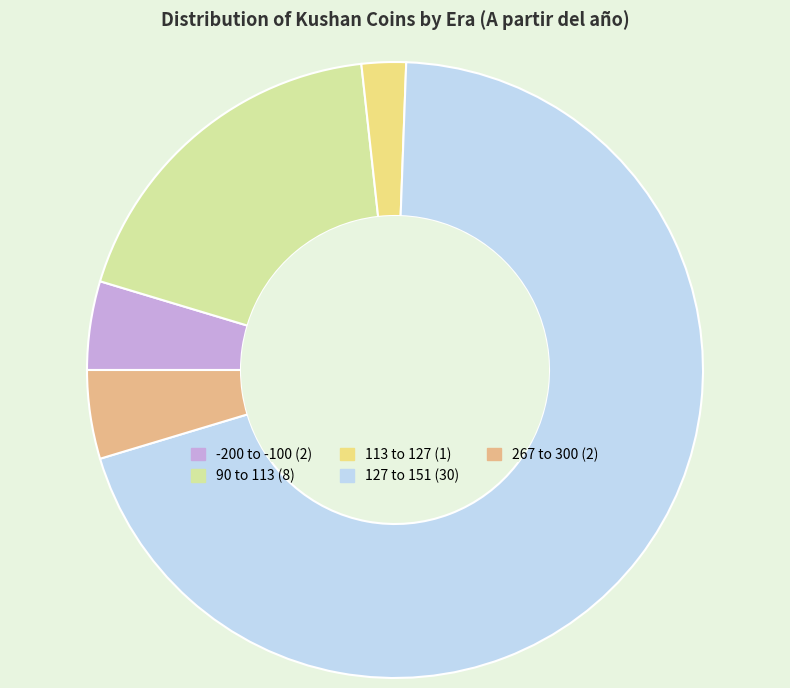

How many slices are in this pie chart?

5